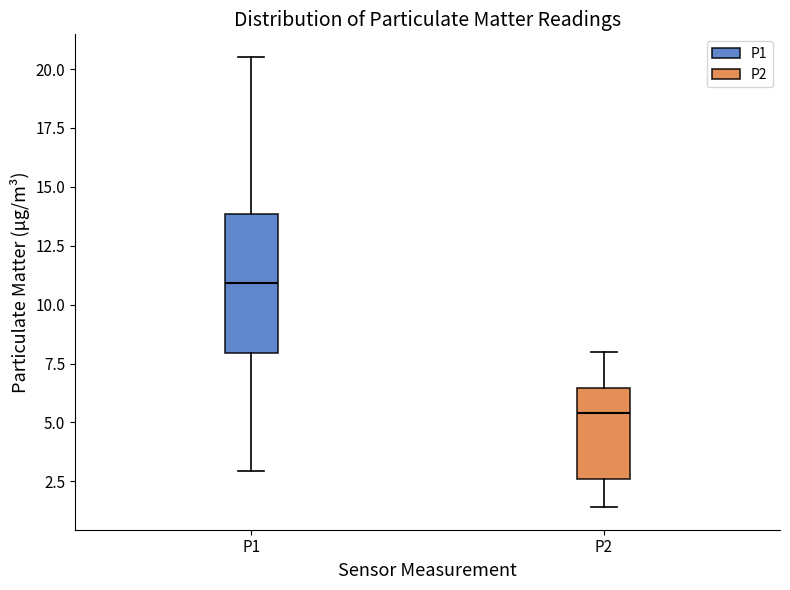

Reading left to right, read every box against the y-axis: the position of its median line, the range the box covers, and the ends of its whiskers. The values are not printed on the chart, so give them approximately, as read against the axis.

P1: median 11.0, box 8.0 to 14.0, whiskers 3.0 to 20.5
P2: median 5.5, box 2.5 to 6.5, whiskers 1.5 to 8.0